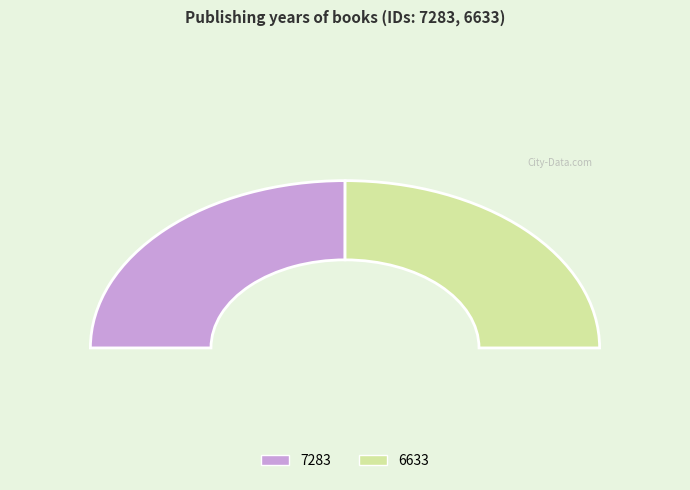

What portion of the pie excludes 7283?

50.0%